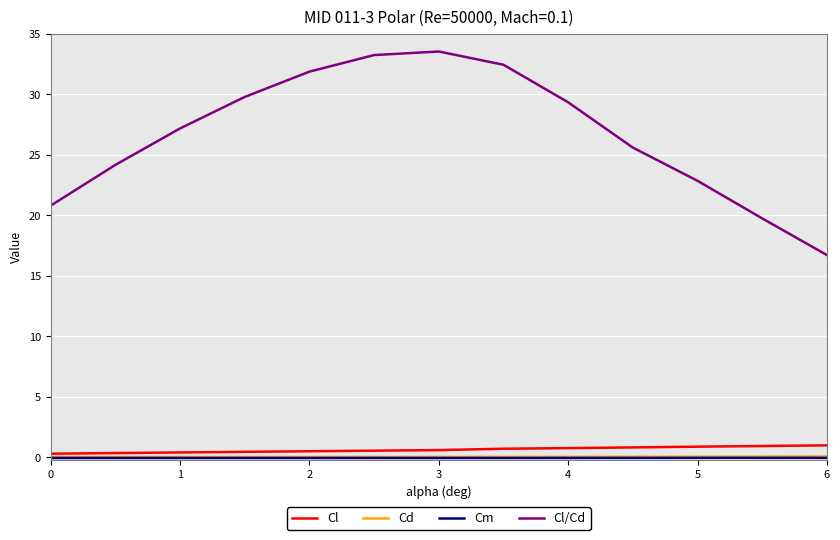

At how many categories does at least one series exceed 22?

10